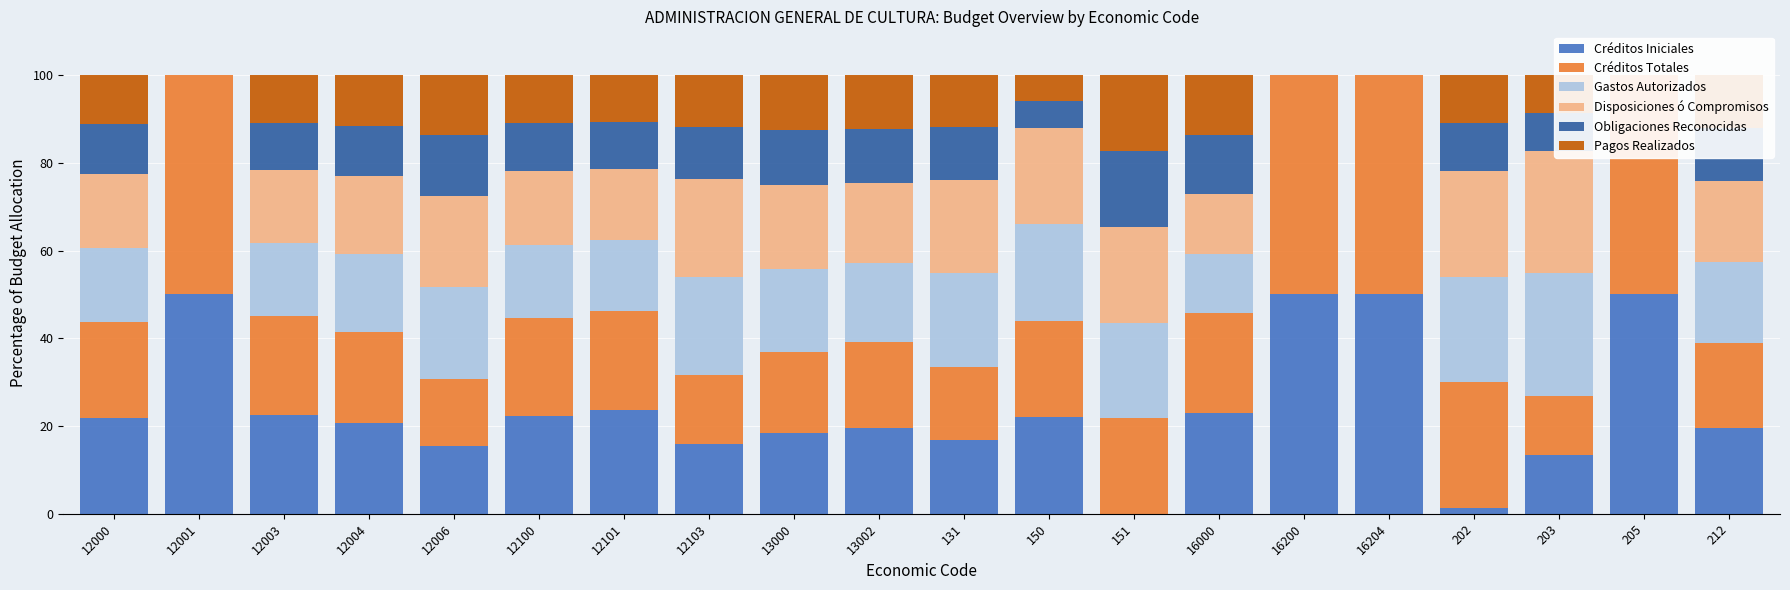

How many groups of bars are there?

20